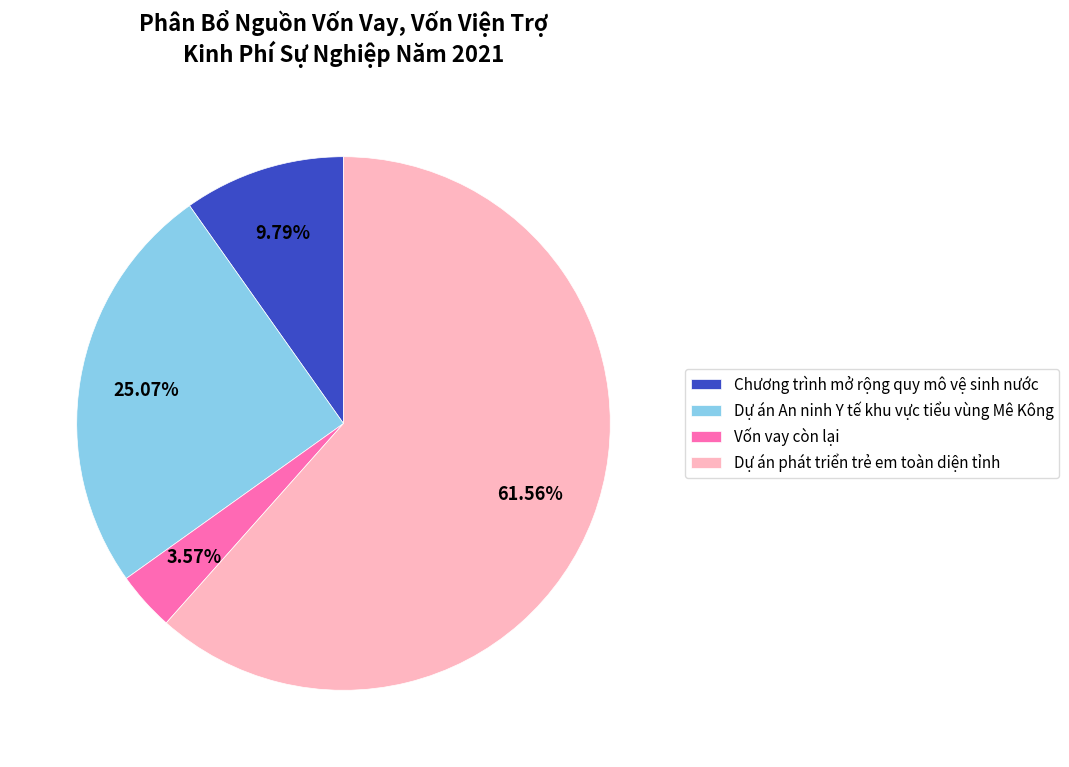

True or false: Chương trình mở rộng quy mô vệ sinh nước accounts for 4% of the total.

False